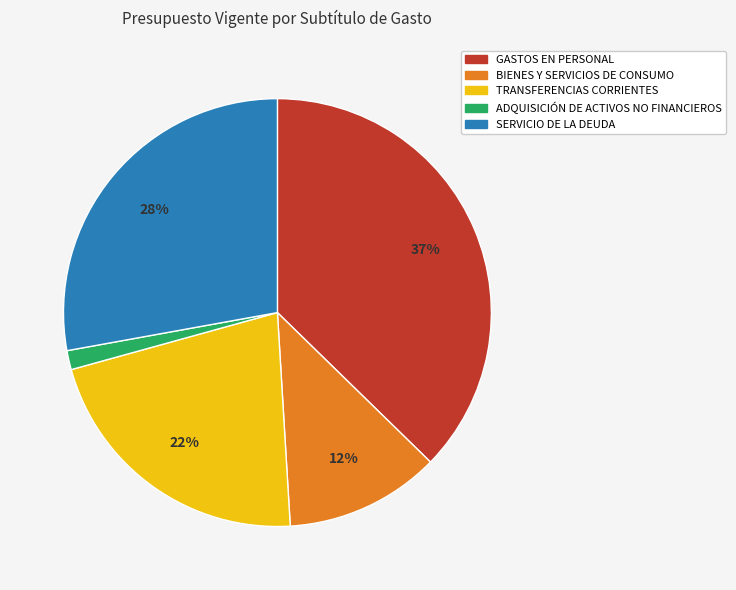

Is it true that SERVICIO DE LA DEUDA is 36% of the pie?

False